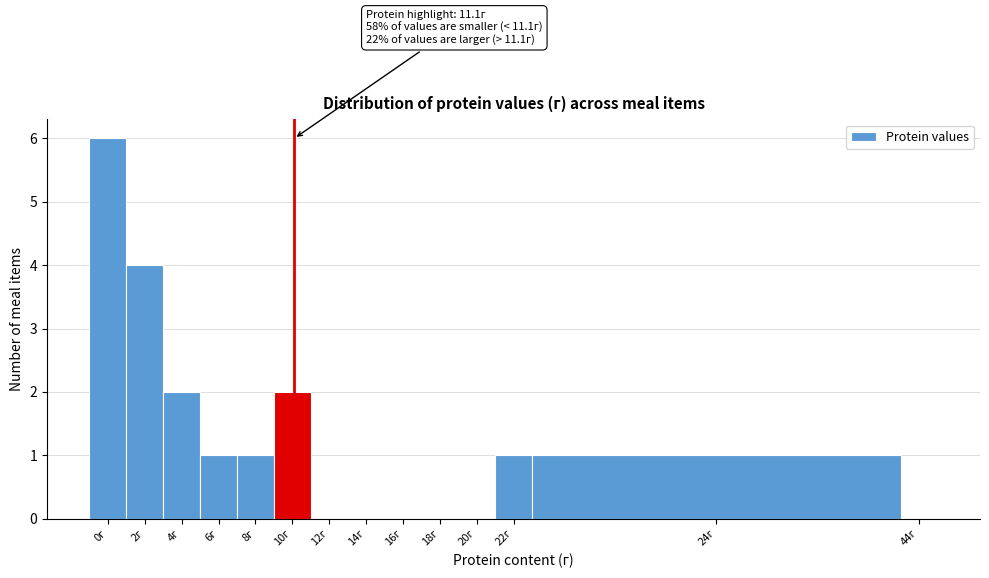

Reading left to right, transcribe all the data shown in this chart.

0г=6	2г=4	4г=2	6г=1	8г=1	10г=2	12г=0	14г=0	16г=0	18г=0	20г=0	22г=1	24г=1	44г=0